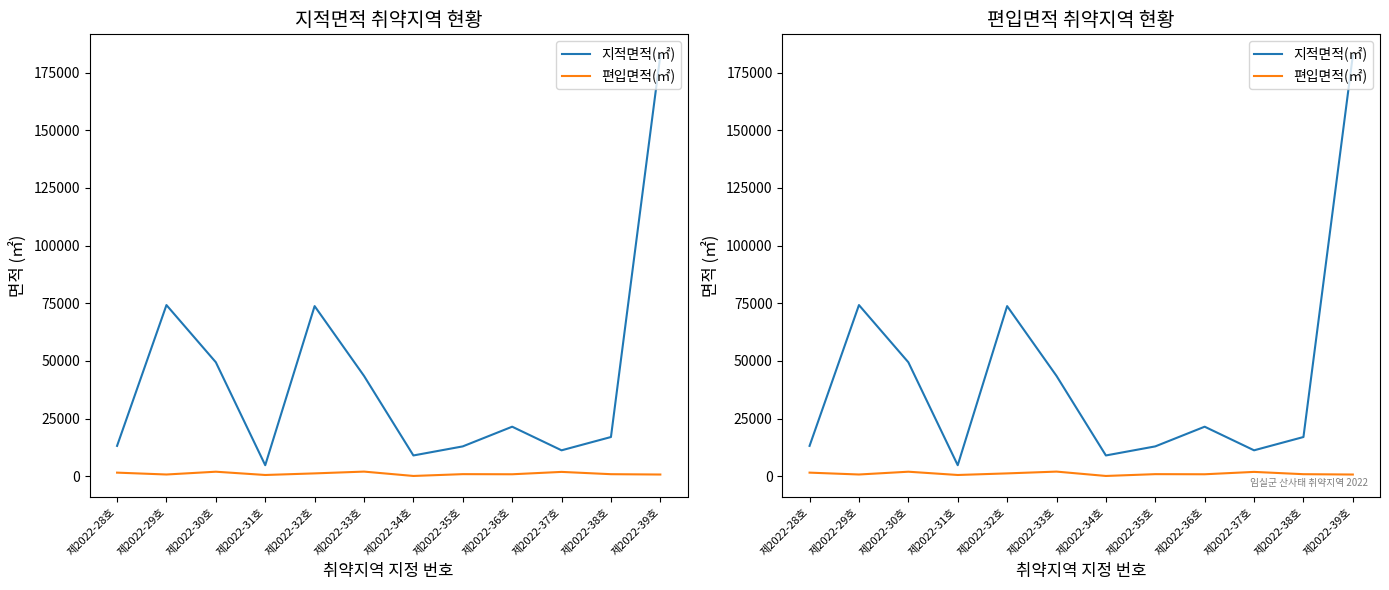

What position from the left is 제2022-31호?

4